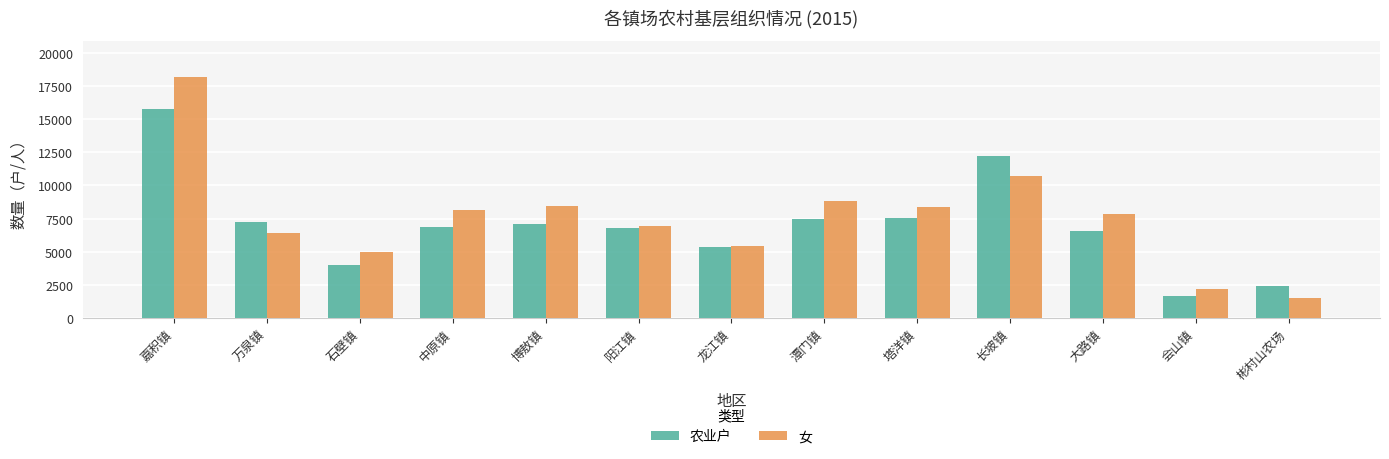

Is the value of 农业户 at 万泉镇 greater than the value of 女 at 龙江镇?

Yes